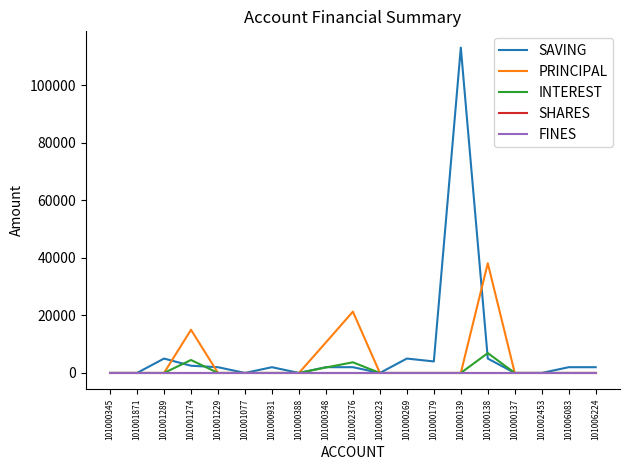

Rank the categories by PRINCIPAL value from highest to lowest.

101000138, 101002376, 101001274, 101000348, 101000345, 101001871, 101001289, 101001229, 101001077, 101000931, 101000388, 101000323, 101000269, 101000179, 101000139, 101000137, 101002453, 101006083, 101006224